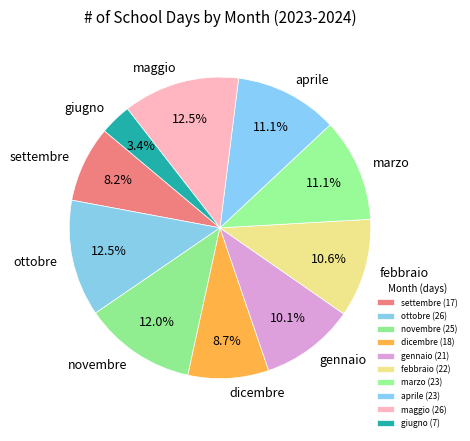

Which has a higher value, aprile or settembre?

aprile